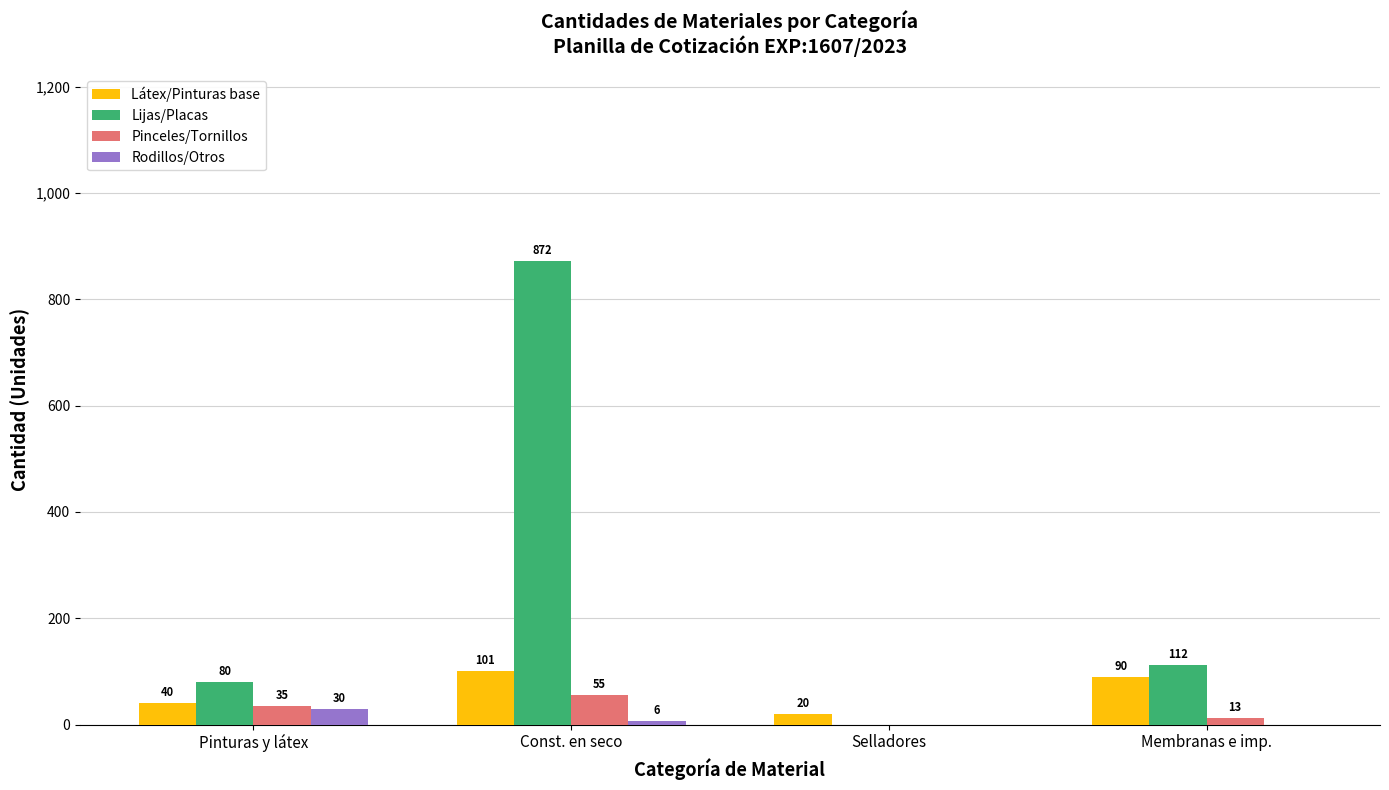

Where does the Rodillos/Otros series first go above 6?

Pinturas y látex